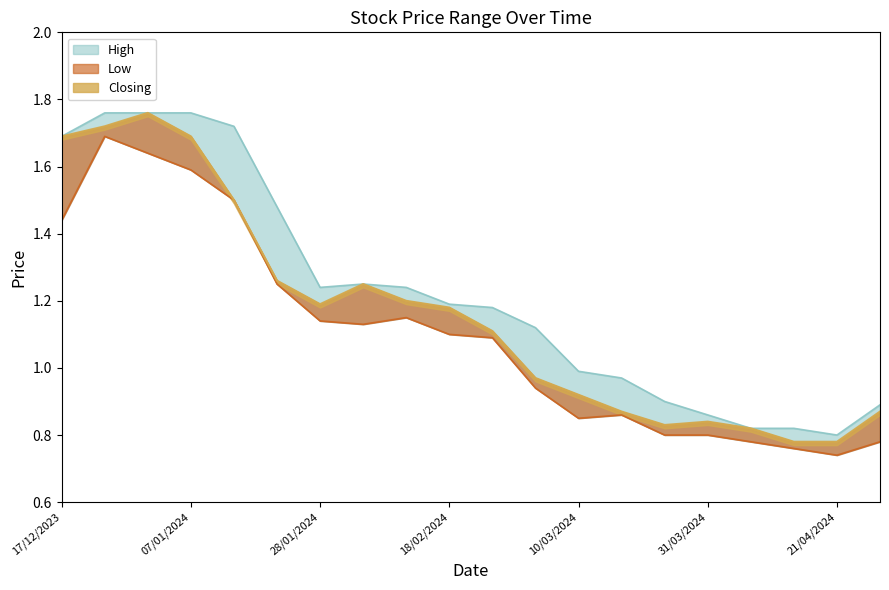

Rank the series by their average value, from lowest to highest.

Low, Closing, High